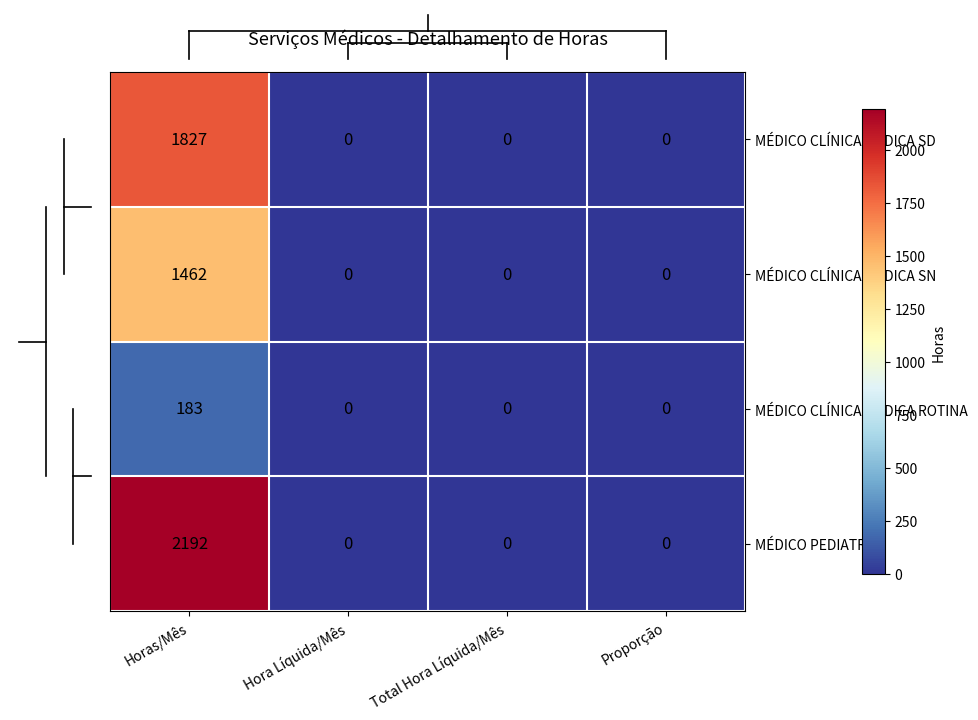

Which series has the widest spread of values?

MÉDICO PEDIATRIA